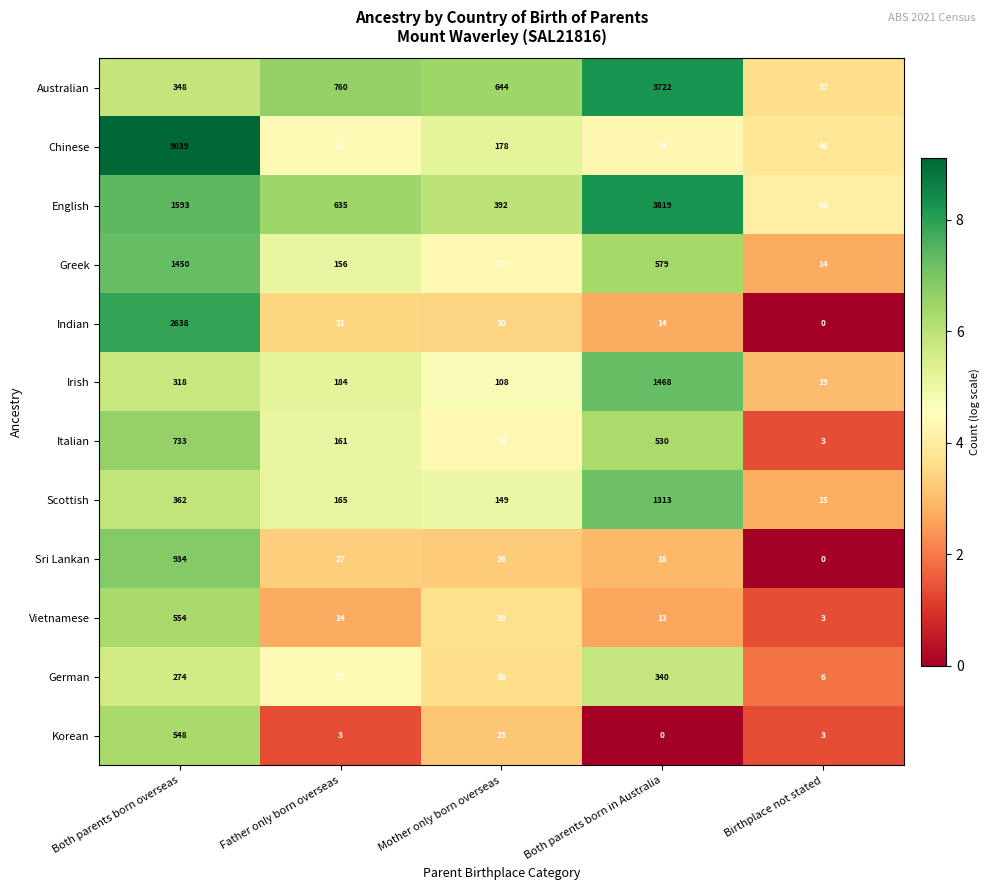

At which category is the sum across all series the highest?

Both parents born overseas